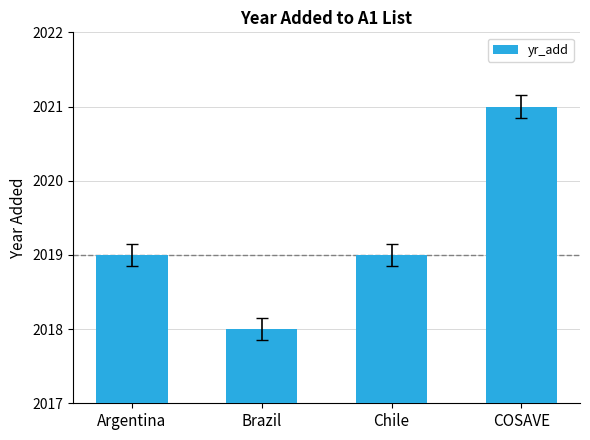

What is the difference between the values at COSAVE and Brazil?

3